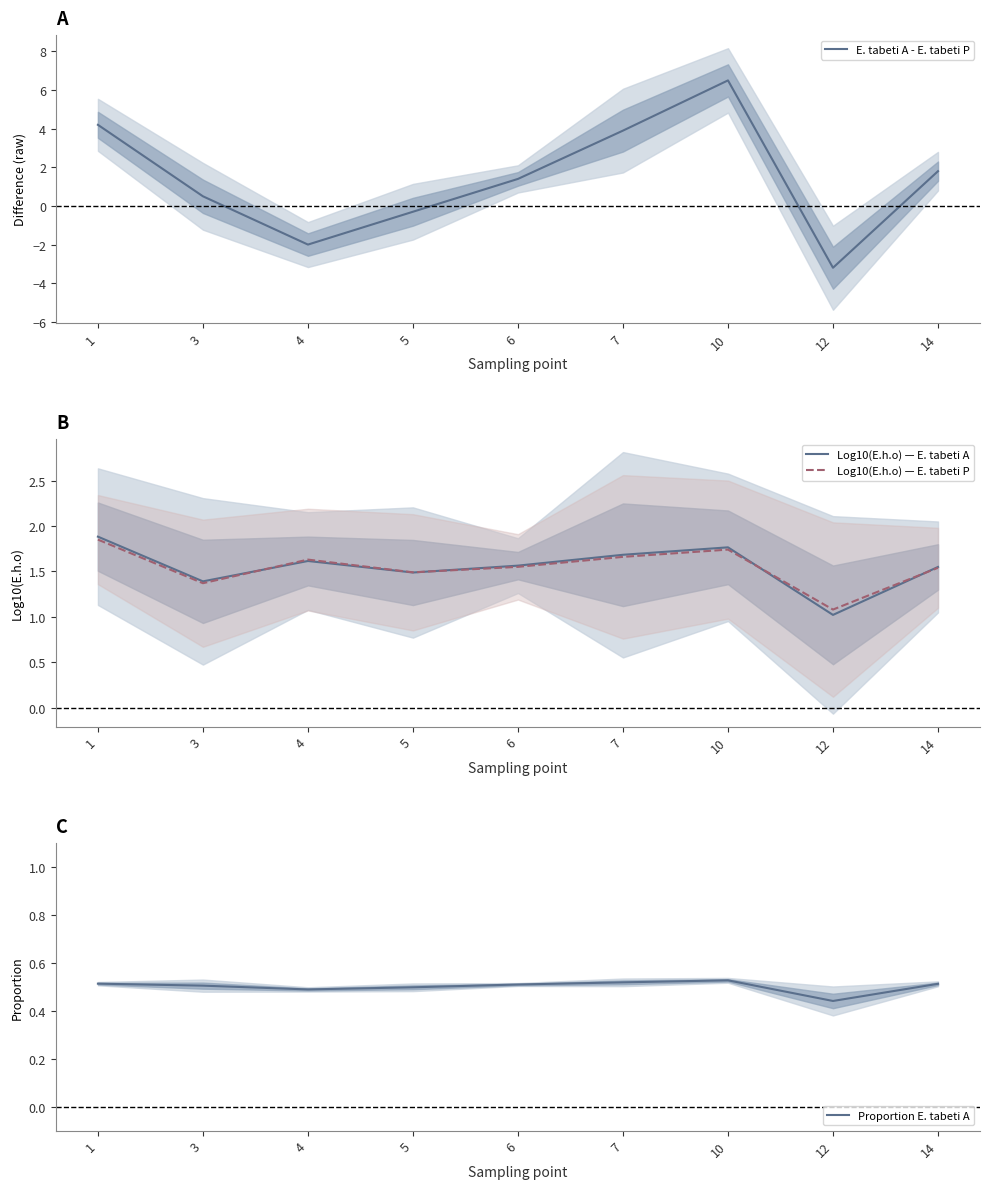

What is the average value of the Proportion E. tabeti A series?

0.5